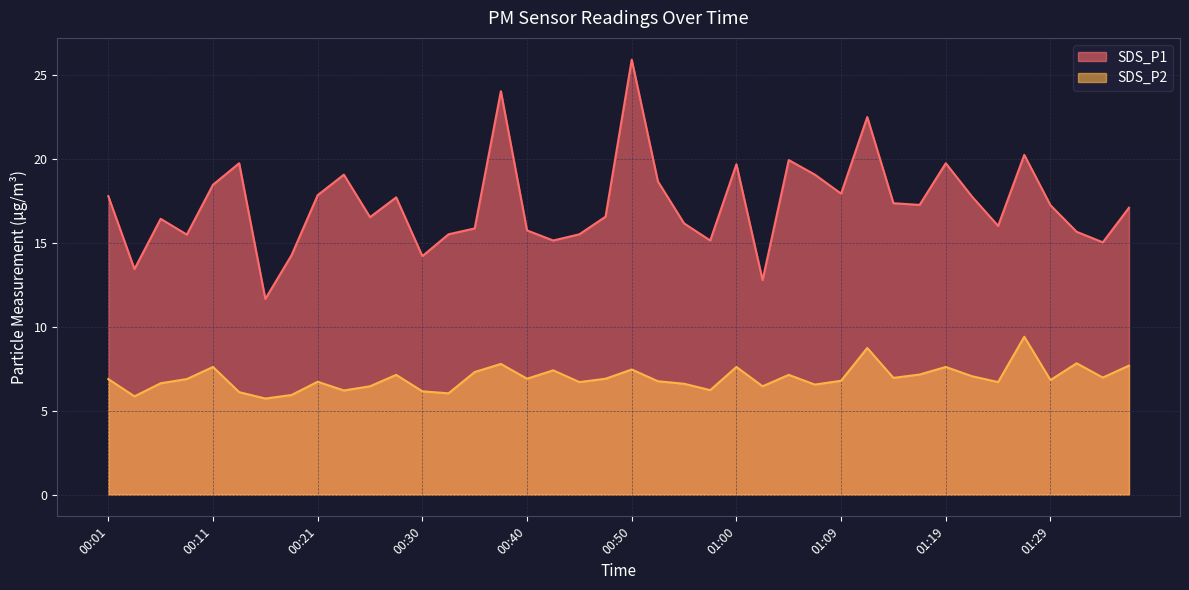

Reading right to left, transcribe all the data shown in this chart.

SDS_P1: 17.1	15.0	15.7	17.2	20.2	16.0	17.8	19.7	17.2	17.4	22.5	17.9	19.1	19.9	12.8	19.7	15.1	16.1	18.6	25.9	16.6	15.5	15.1	15.7	24.0	15.8	15.5	14.2	17.7	16.5	19.1	17.8	14.2	11.7	19.7	18.4	15.5	16.4	13.4	17.8
SDS_P2: 7.7	7.0	7.8	6.8	9.4	6.7	7.0	7.6	7.2	7.0	8.7	6.8	6.5	7.1	6.5	7.6	6.2	6.6	6.8	7.5	6.9	6.7	7.4	6.9	7.8	7.3	6.0	6.2	7.1	6.5	6.2	6.7	5.9	5.7	6.1	7.6	6.9	6.6	5.8	6.9